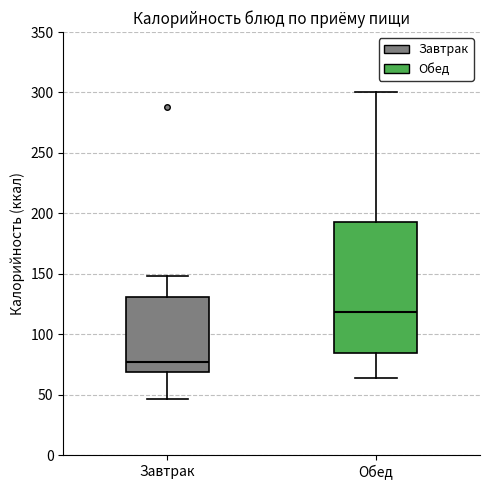

Reading left to right, read every box against the y-axis: the position of its median line, the range the box covers, and the ends of its whiskers. The values are not printed on the chart, so give them approximately, as read against the axis.

Завтрак: median 75, box 70 to 130, whiskers 45 to 150
Обед: median 120, box 85 to 195, whiskers 65 to 300